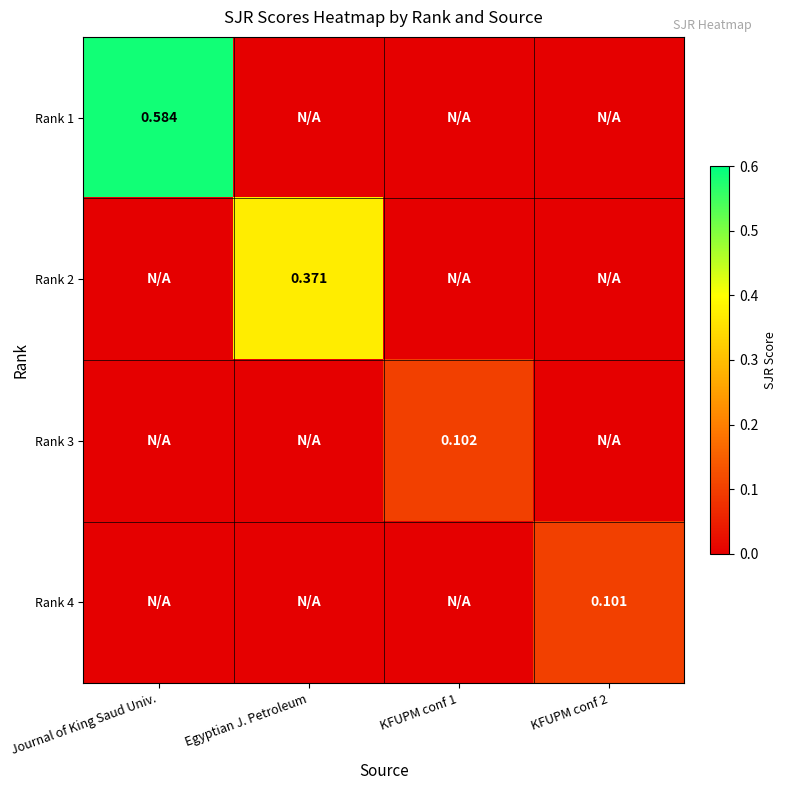

How many data points does each series have?

4